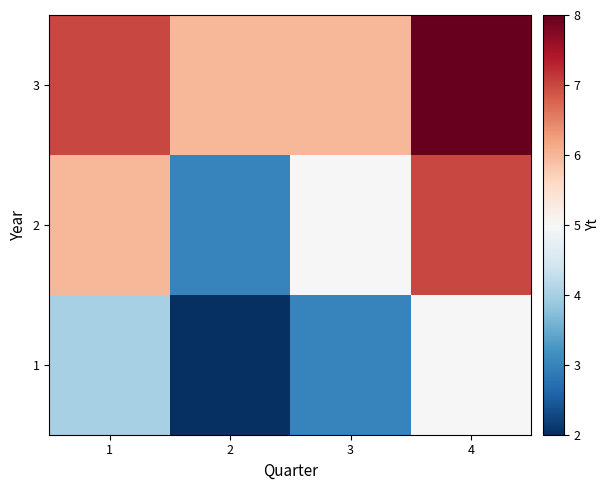

Rank the series by their average value, from lowest to highest.

1, 2, 3